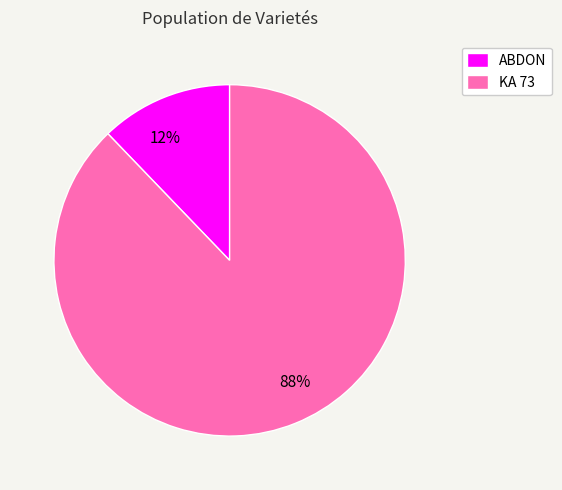

Is the sum of KA 73 and ABDON greater than half?

Yes